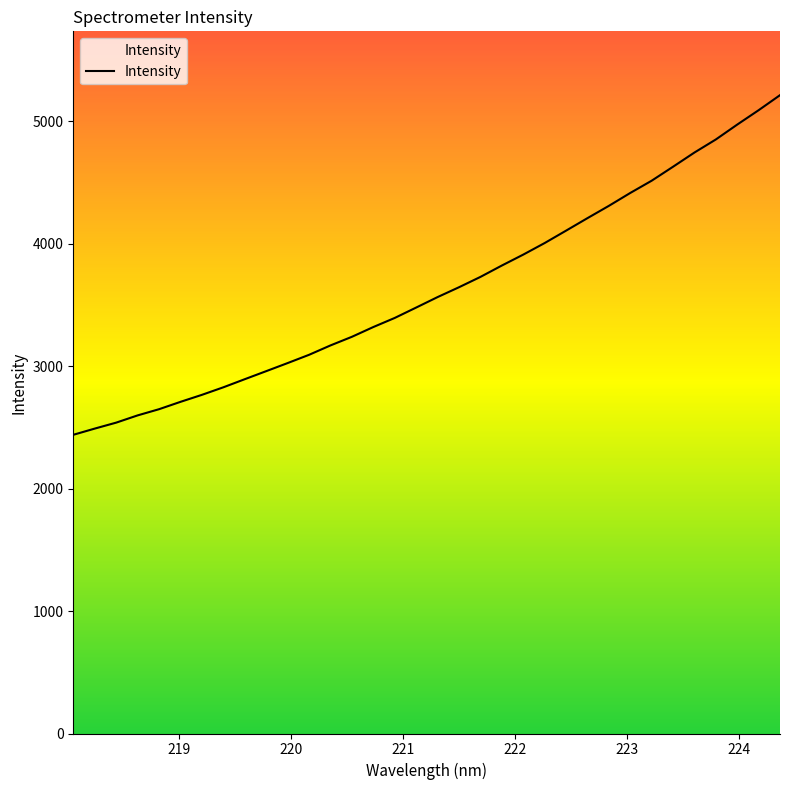

The value at 219 is 1703.1. True or false?

False